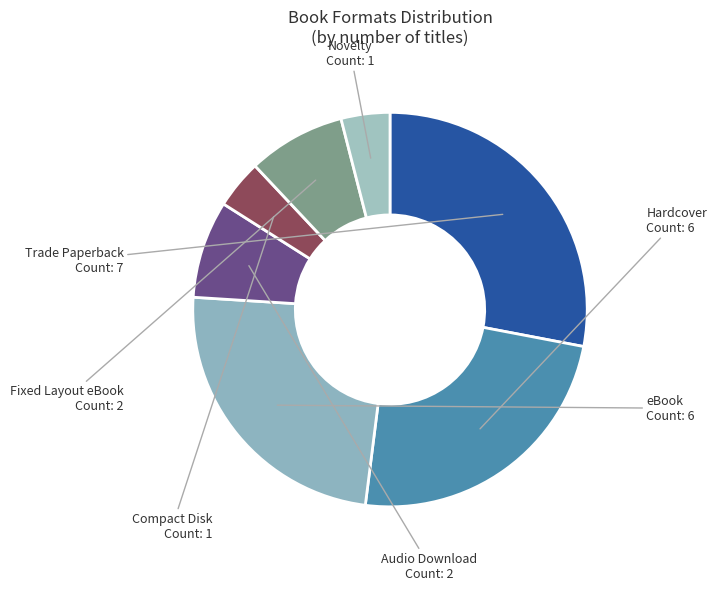

Combined, do eBook and Trade Paperback account for over 50%?

Yes